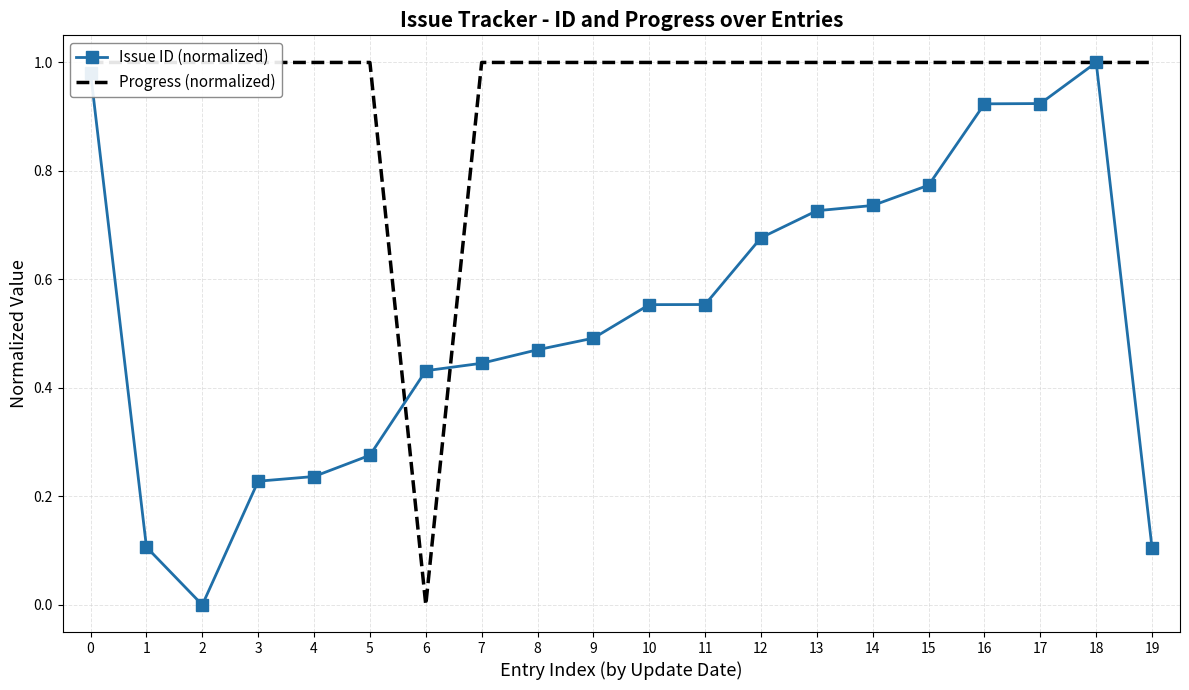

Reading right to left, what are all the values shown in this chart?

Issue ID (normalized): 19=0.1	18=1.0	17=0.9	16=0.9	15=0.8	14=0.7	13=0.7	12=0.7	11=0.6	10=0.6	9=0.5	8=0.5	7=0.4	6=0.4	5=0.3	4=0.2	3=0.2	2=0.0	1=0.1	0=1.0
Progress (normalized): 19=1.0	18=1.0	17=1.0	16=1.0	15=1.0	14=1.0	13=1.0	12=1.0	11=1.0	10=1.0	9=1.0	8=1.0	7=1.0	6=0.0	5=1.0	4=1.0	3=1.0	2=1.0	1=1.0	0=1.0